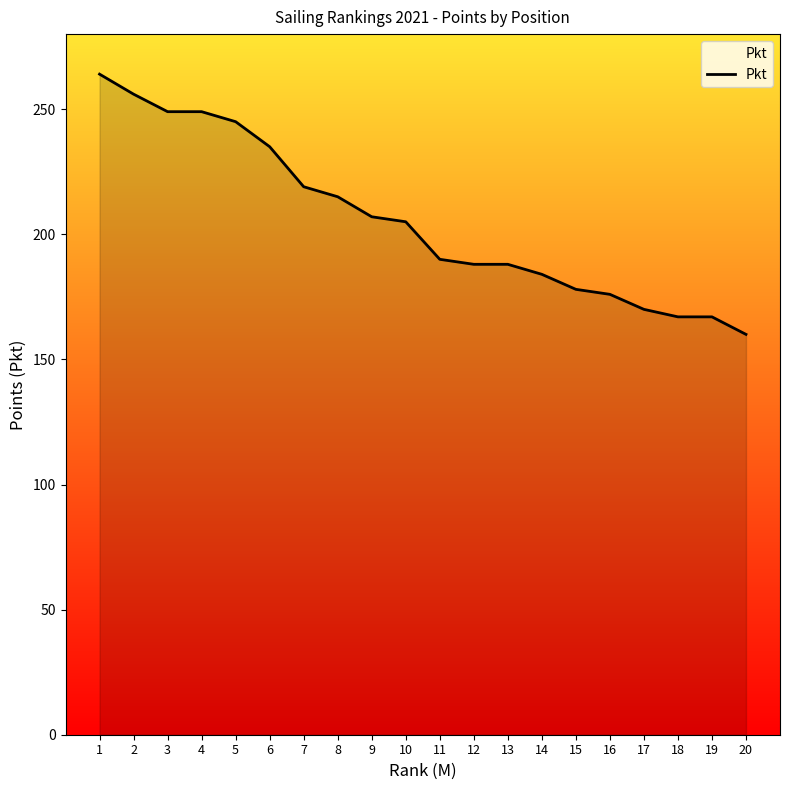

What is the greatest value displayed?

264